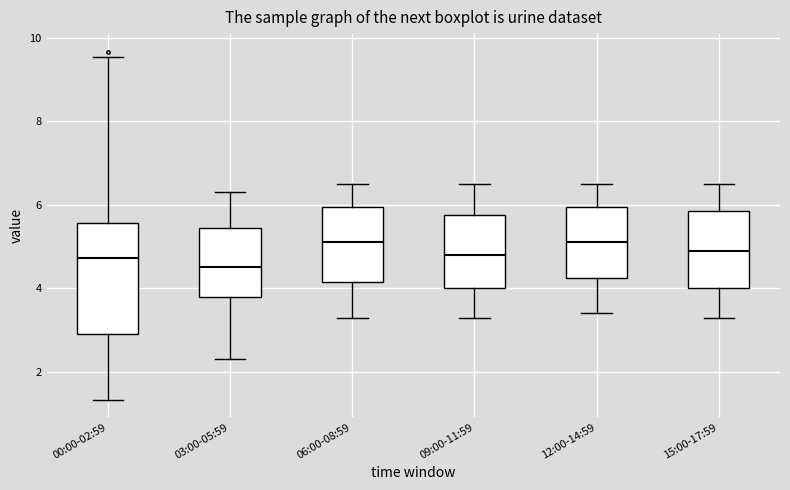

Comparing the boxes themselves (not the whiskers), which one is the tallest?

00:00-02:59